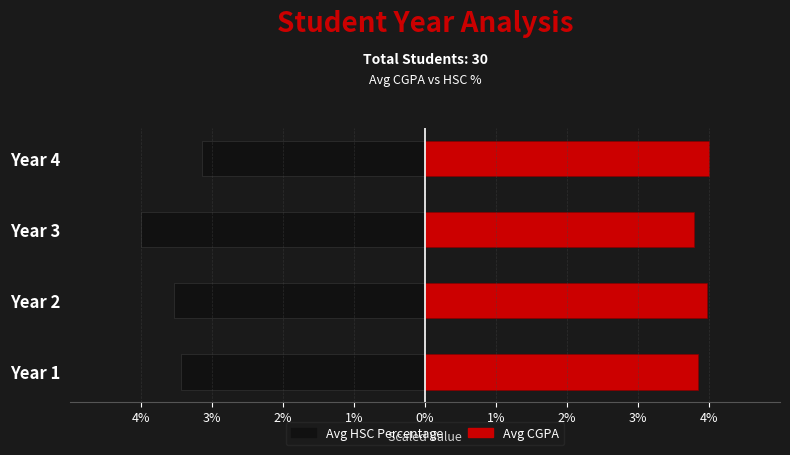

What is the difference between the second highest and second lowest values in the Avg HSC Percentage series?

0.1